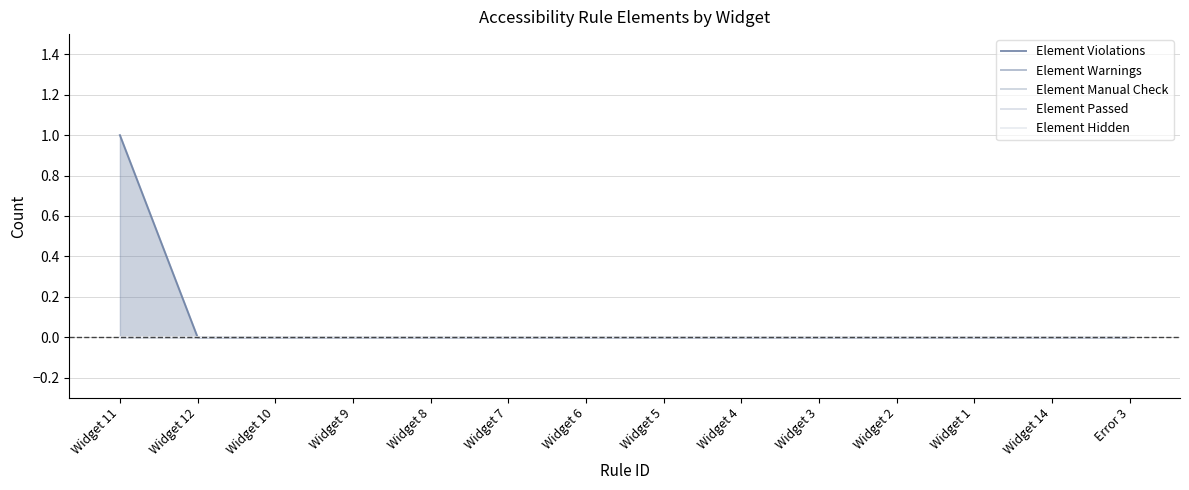

Reading left to right, what are all the values shown in this chart?

Element Violations: 1	0	0	0	0	0	0	0	0	0	0	0	0	0
Element Warnings: 0	0	0	0	0	0	0	0	0	0	0	0	0	0
Element Manual Check: 0	0	0	0	0	0	0	0	0	0	0	0	0	0
Element Passed: 0	0	0	0	0	0	0	0	0	0	0	0	0	0
Element Hidden: 0	0	0	0	0	0	0	0	0	0	0	0	0	0